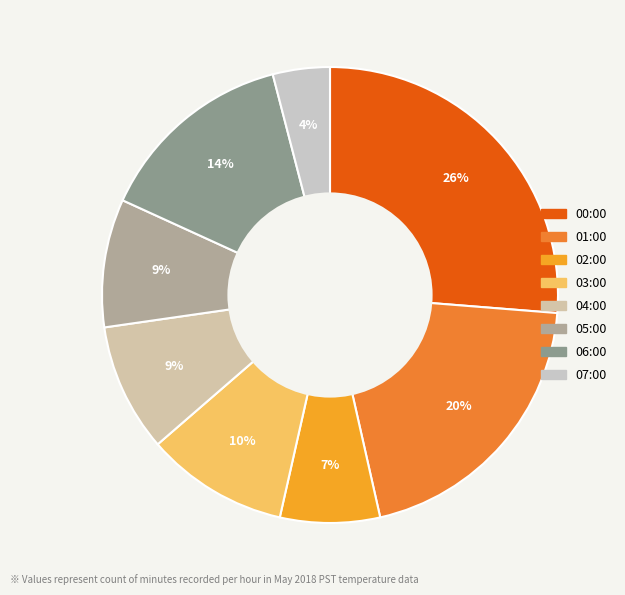

To the nearest percent, what is the difference between the largest and smallest slice percentages?

22%